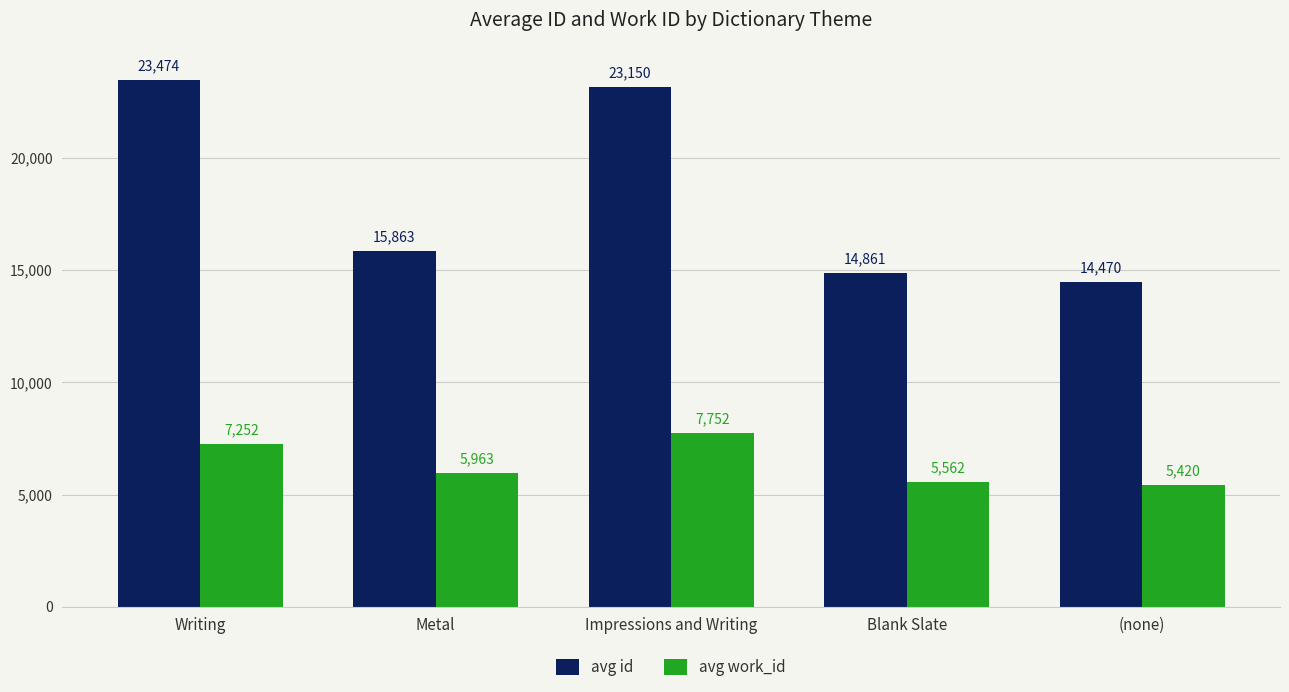

What is the label of the 5th bar from the right?

Writing